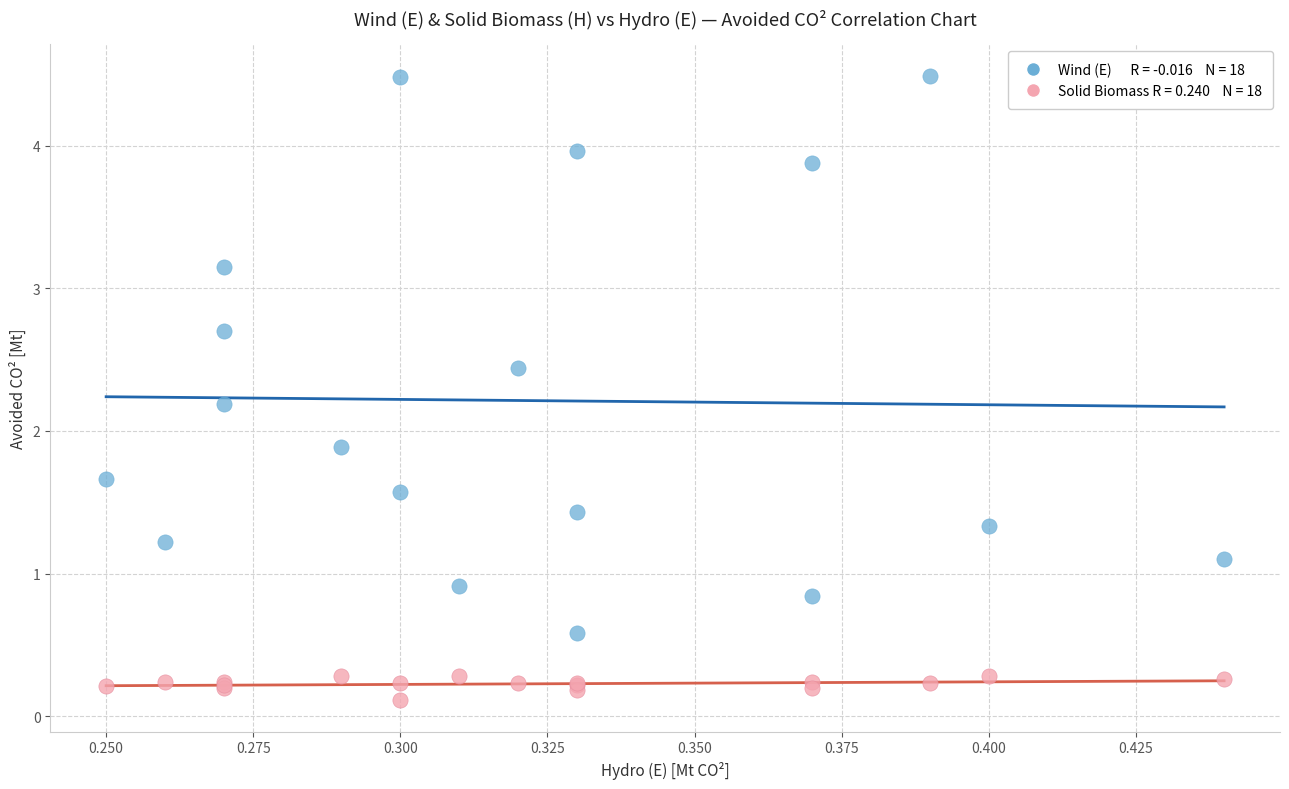

Across all series, what Y value is closest to 2?

1.9